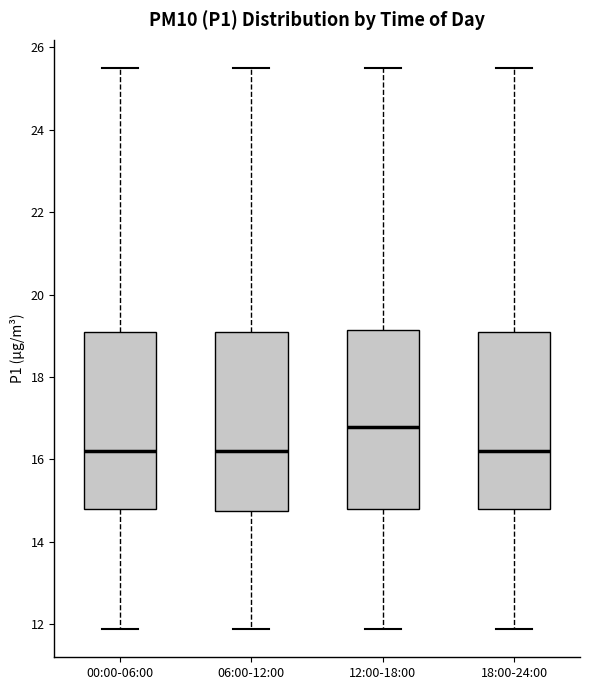

Reading left to right, read every box against the y-axis: the position of its median line, the range the box covers, and the ends of its whiskers. The values are not printed on the chart, so give them approximately, as read against the axis.

00:00-06:00: median 16.2, box 14.8 to 19.0, whiskers 11.8 to 25.6
06:00-12:00: median 16.2, box 14.8 to 19.0, whiskers 11.8 to 25.6
12:00-18:00: median 16.8, box 14.8 to 19.2, whiskers 11.8 to 25.6
18:00-24:00: median 16.2, box 14.8 to 19.0, whiskers 11.8 to 25.6